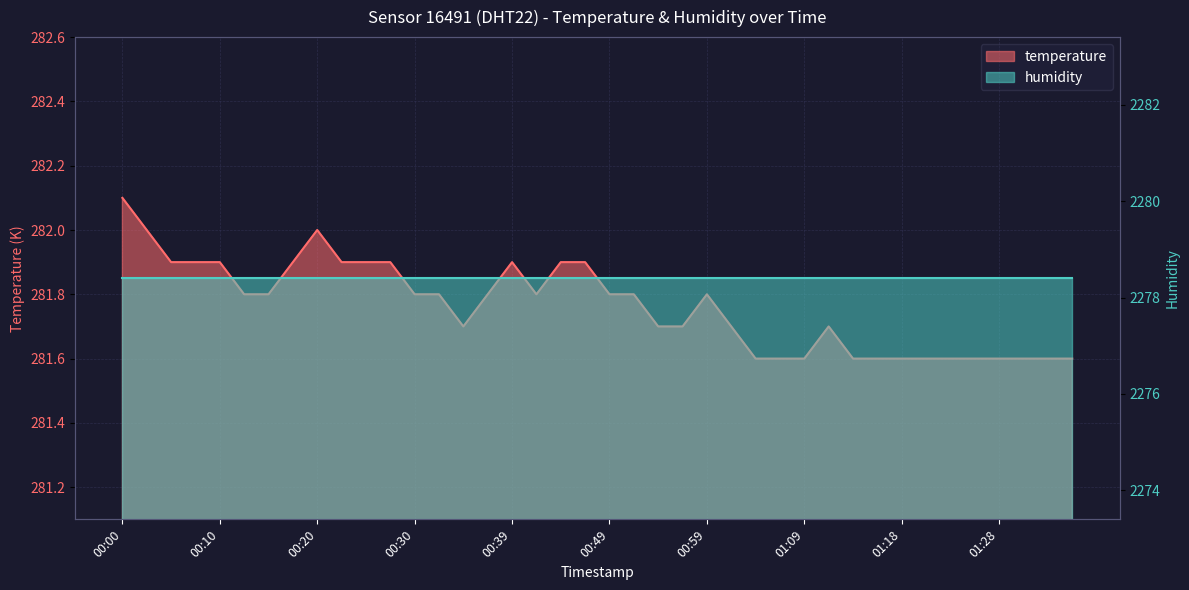

List the labels in order of value, largest first.

00:00, 00:03, 00:20, 00:05, 00:08, 00:10, 00:17, 00:22, 00:25, 00:27, 00:39, 00:44, 00:47, 00:13, 00:15, 00:30, 00:32, 00:37, 00:42, 00:49, 00:52, 00:59, 00:34, 00:54, 00:56, 01:01, 01:11, 01:04, 01:06, 01:09, 01:13, 01:16, 01:18, 01:21, 01:23, 01:26, 01:28, 01:30, 01:33, 01:35